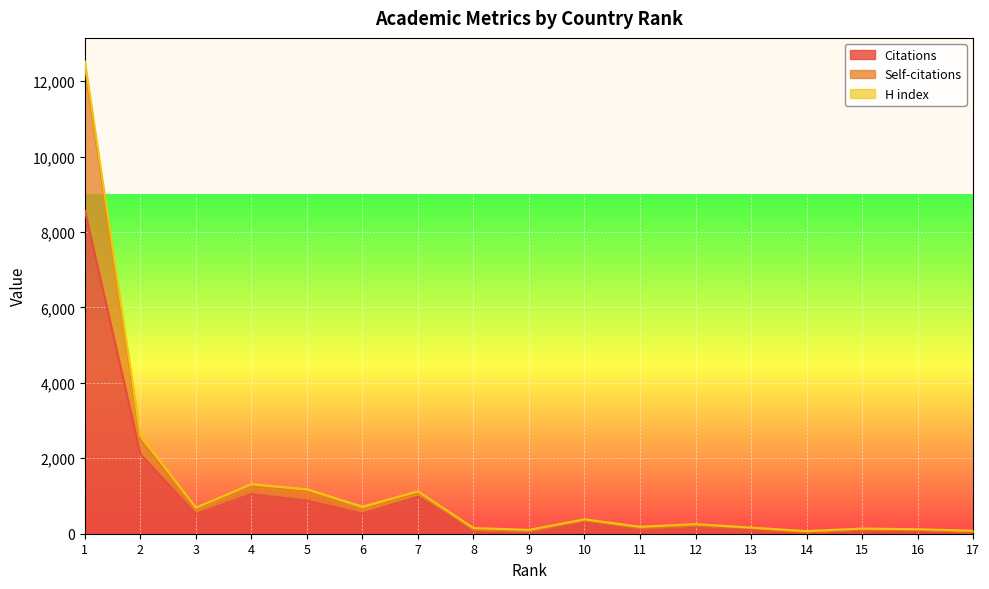

Which series changed the most between 3 and 15?

Self-citations